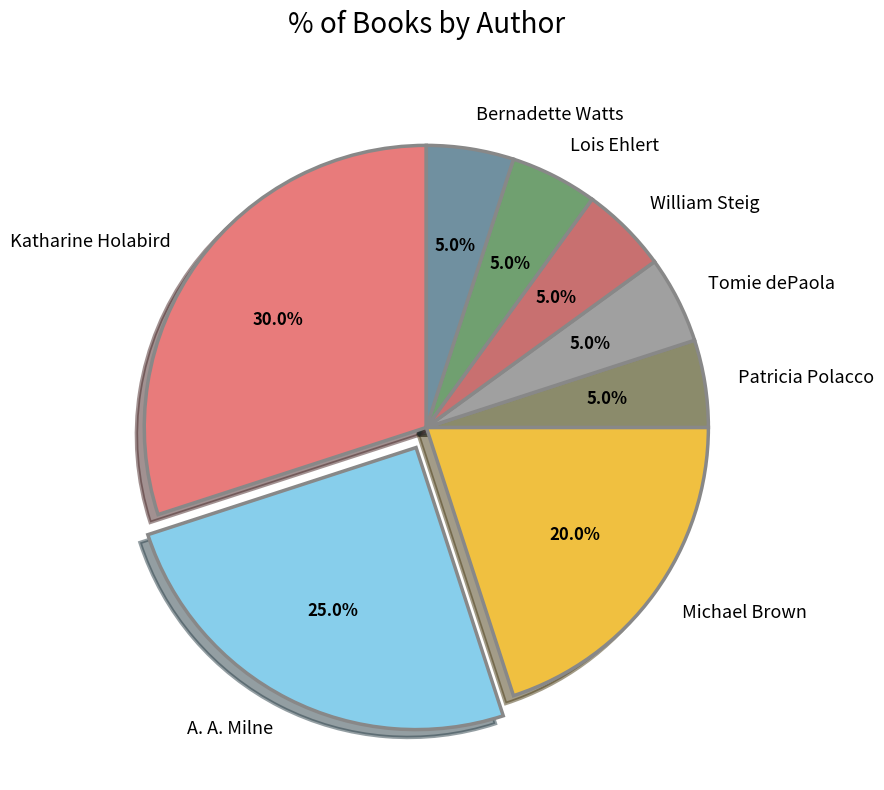

Is there any slice that represents more than half of the pie?

No